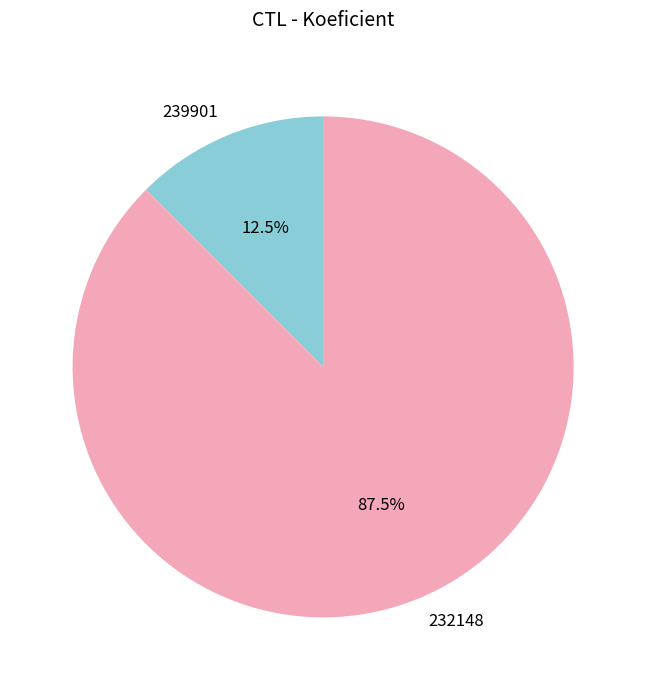

How many slices are in this pie chart?

2